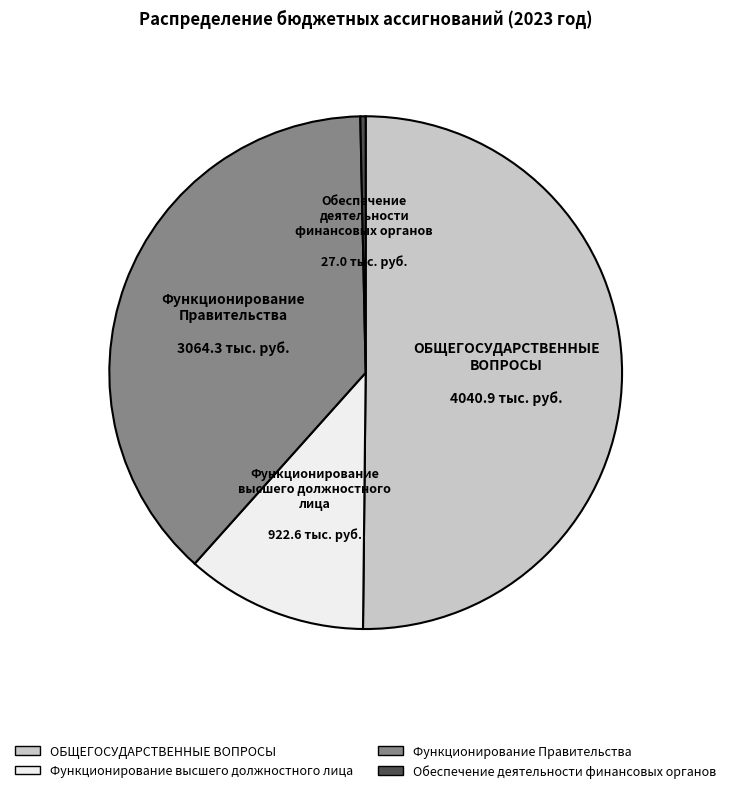

The Функционирование высшего должностного лица slice represents 11% of the pie. True or false?

True